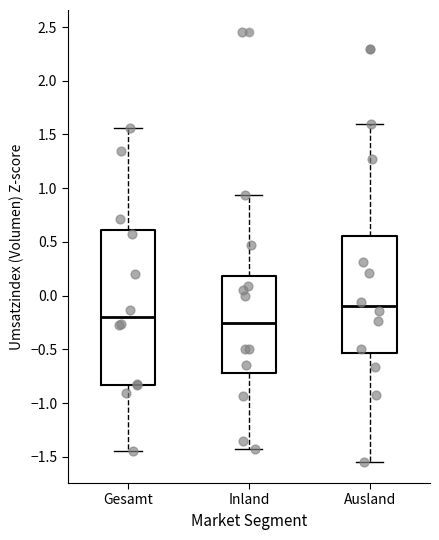

Where is the upper edge of the box for Inland on the y-axis? The values are not printed on the chart, so give them approximately, as read against the axis.

0.20